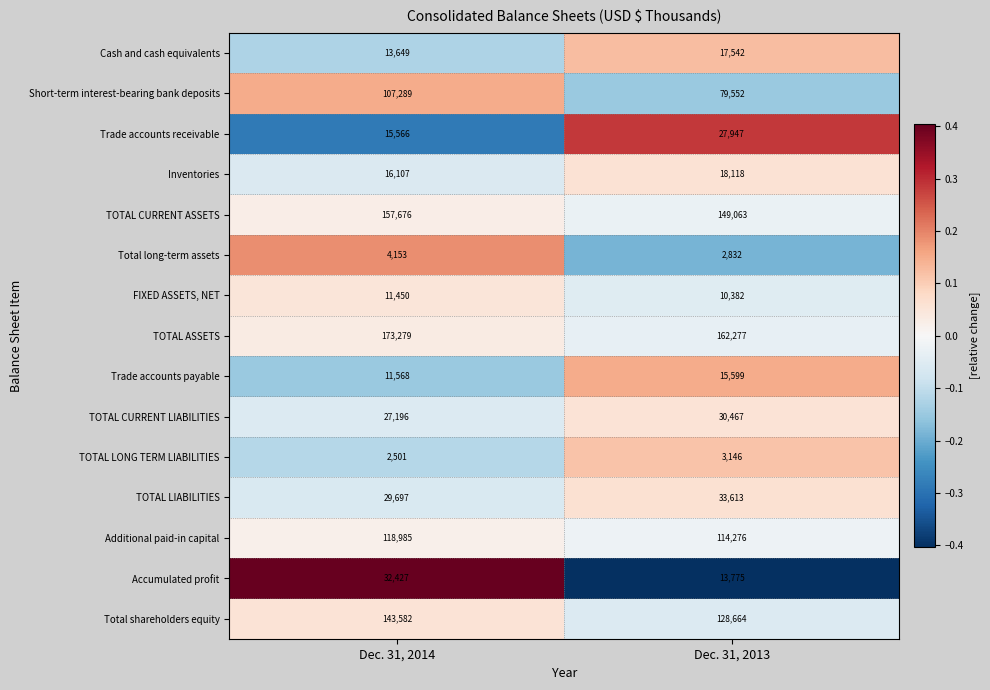

Between Dec. 31, 2014 and Dec. 31, 2013, which series saw the biggest shift?

Short-term interest-bearing bank deposits